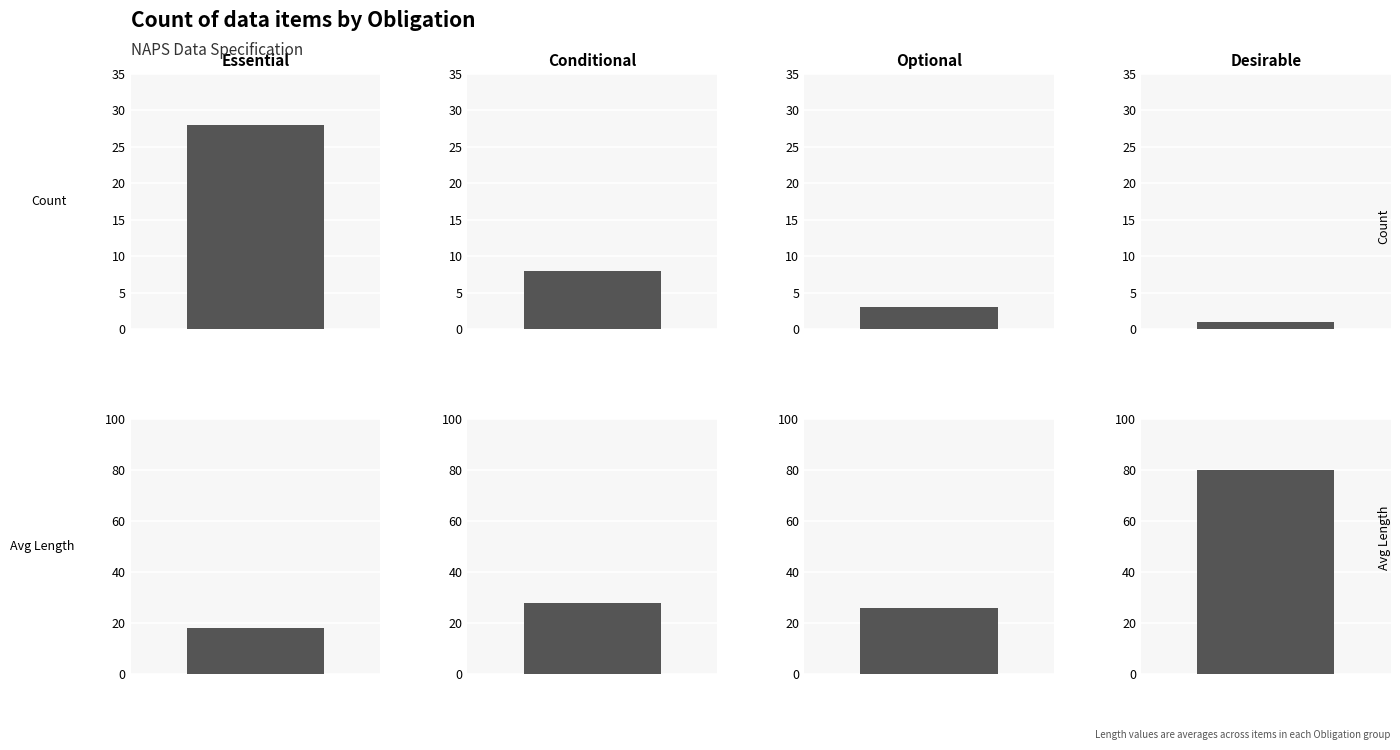

Does the chart contain stacked bars?

No